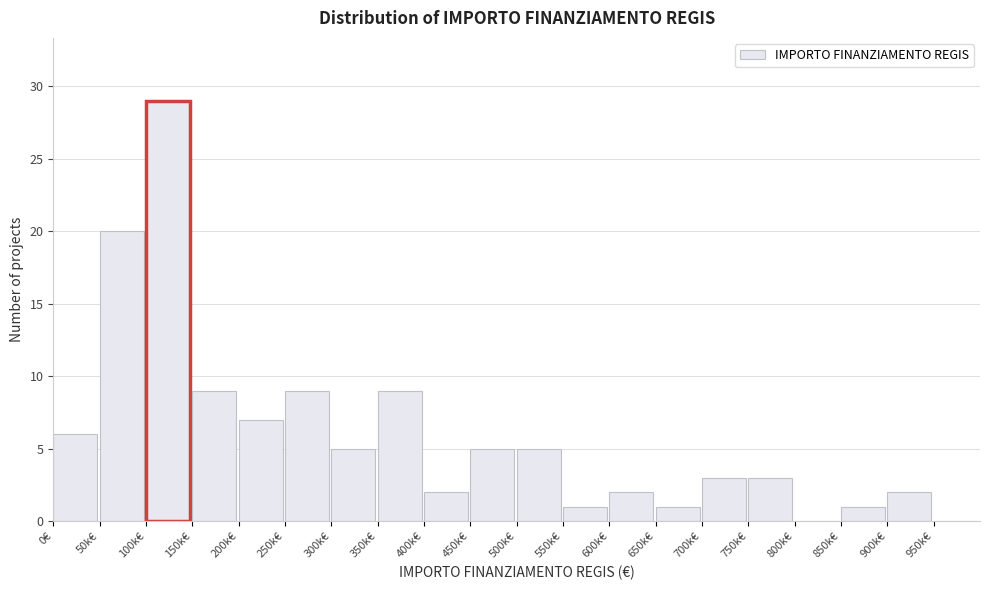

Reading left to right, transcribe all the data shown in this chart.

0€=6	50k€=20	100k€=29	150k€=9	200k€=7	250k€=9	300k€=5	350k€=9	400k€=2	450k€=5	500k€=5	550k€=1	600k€=2	650k€=1	700k€=3	750k€=3	800k€=0	850k€=1	900k€=2	950k€=0